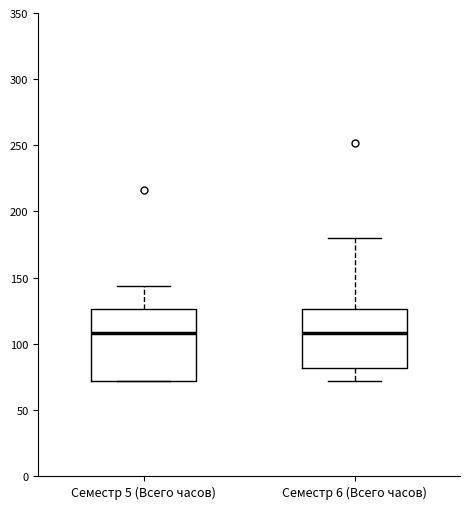

Reading left to right, read every box against the y-axis: the position of its median line, the range the box covers, and the ends of its whiskers. The values are not printed on the chart, so give them approximately, as read against the axis.

Семестр 5 (Всего часов): median 110, box 70 to 125, whiskers 70 to 145
Семестр 6 (Всего часов): median 110, box 80 to 125, whiskers 70 to 180